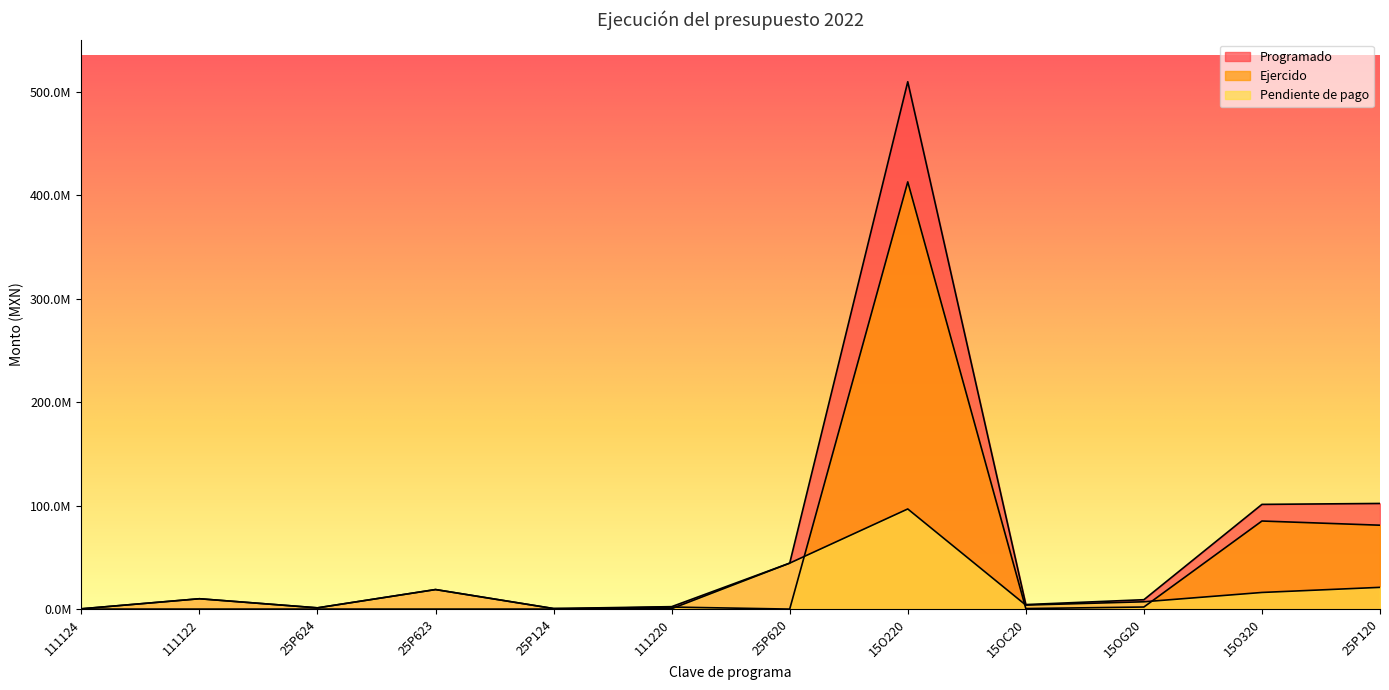

At which category is the sum across all series the highest?

15O220